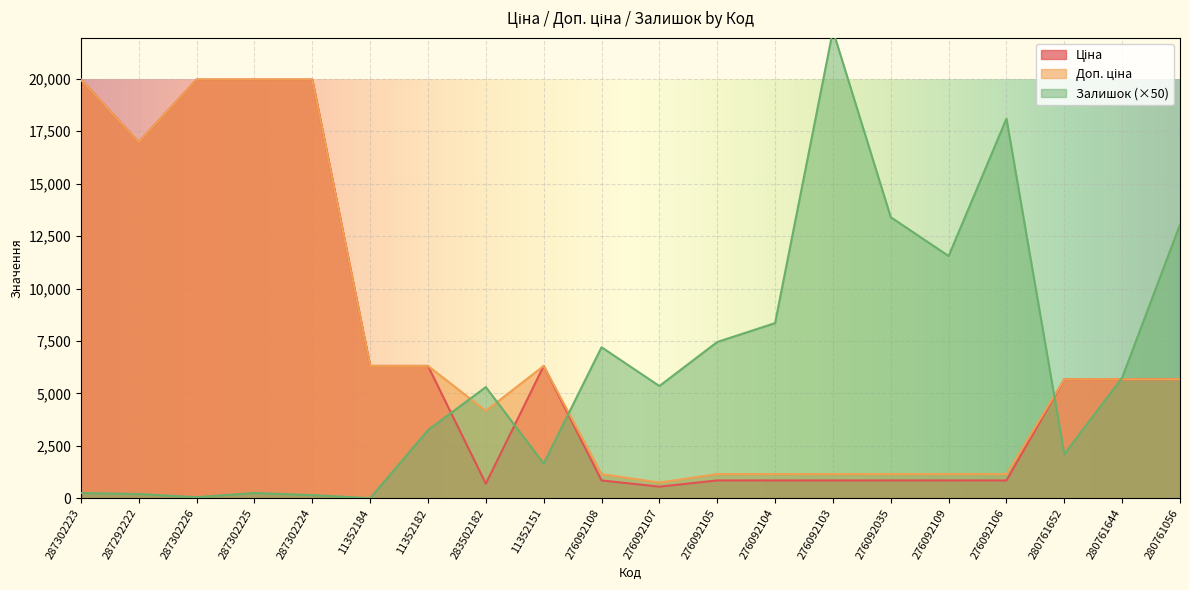

List the series in order of their peak value, highest first.

Залишок, Ціна, Доп. ціна